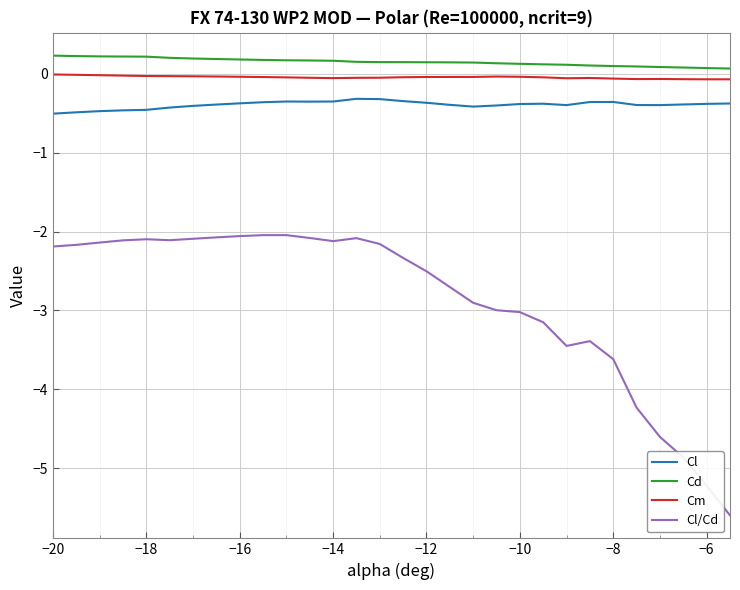

True or false: Cl/Cd and Cl intersect in this chart.

False